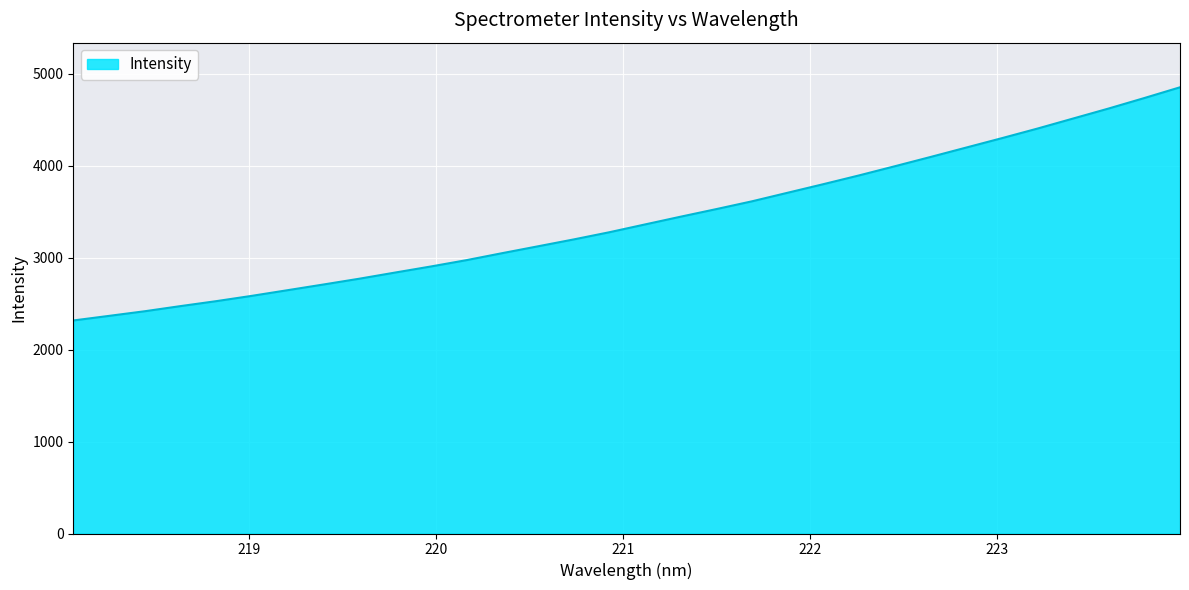

What is the maximum value shown in the chart?

4850.6